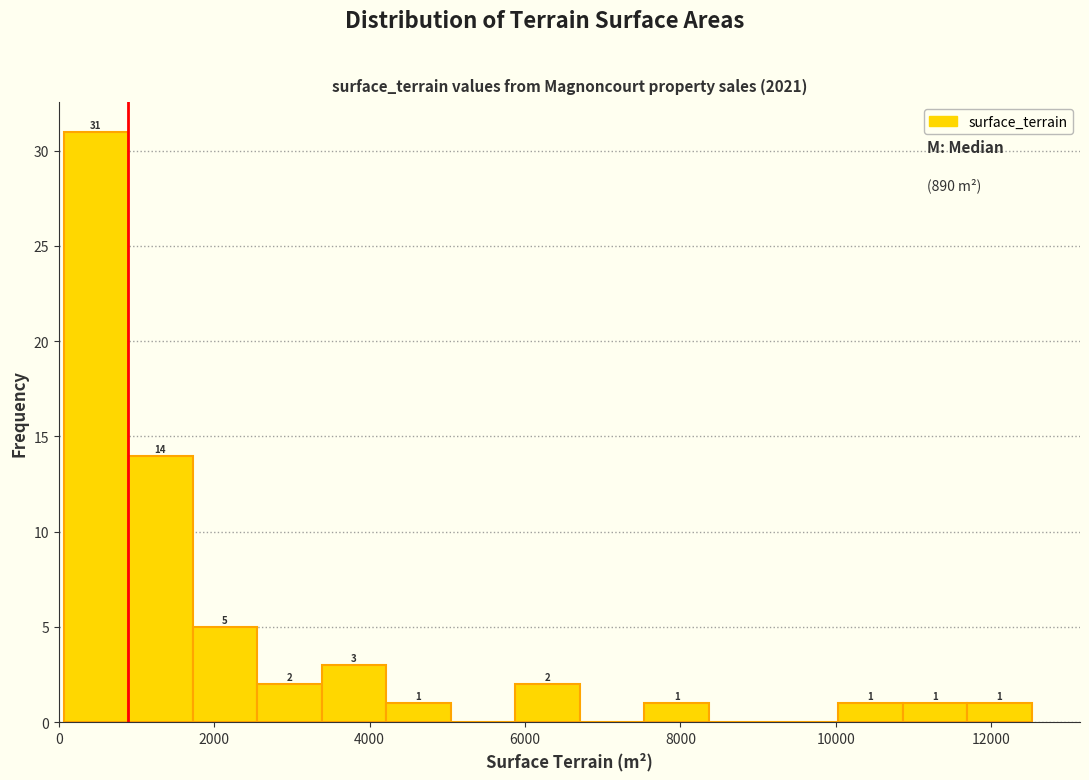

Which range on the x-axis has the tallest bar?

0 to 800